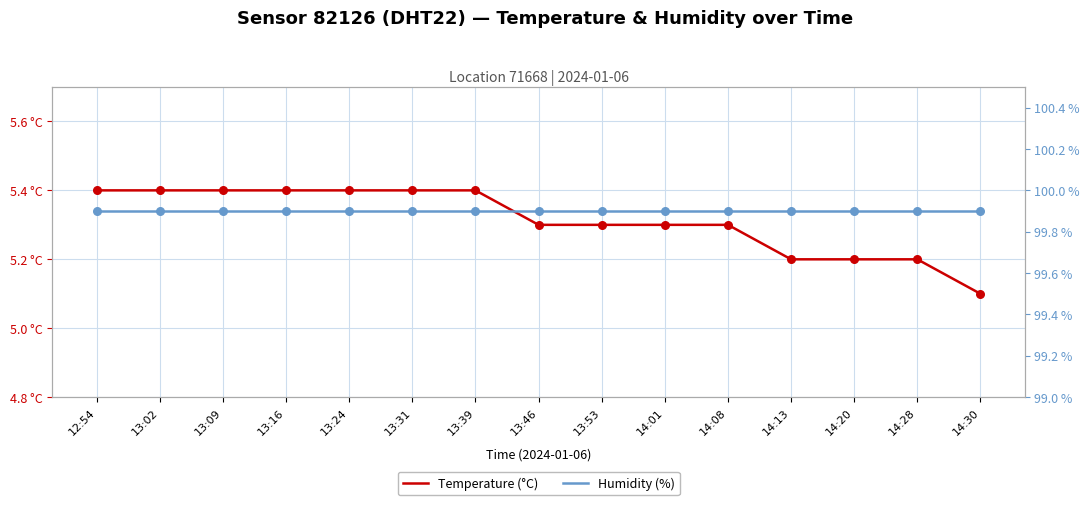

Is the value of Humidity (%) at 14:28 greater than the value of Temperature (°C) at 13:39?

Yes